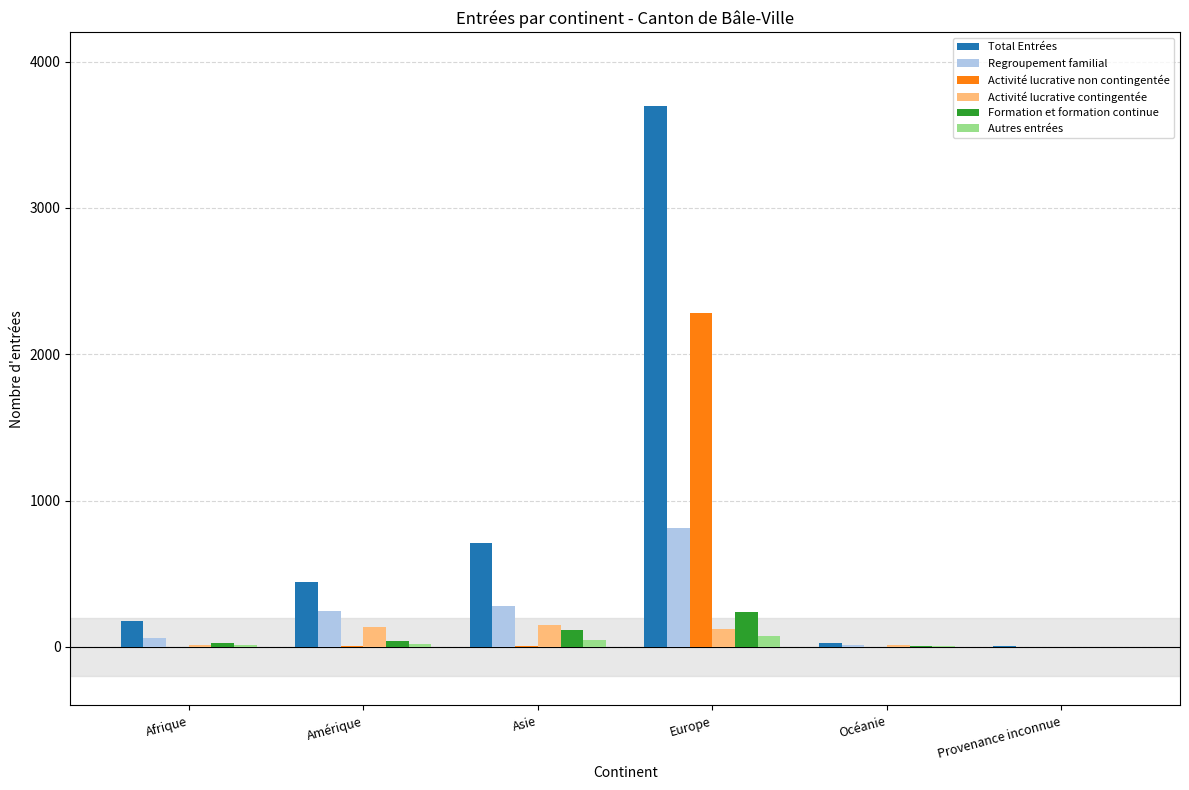

What is the sum of all Activité lucrative non contingentée values?

2291